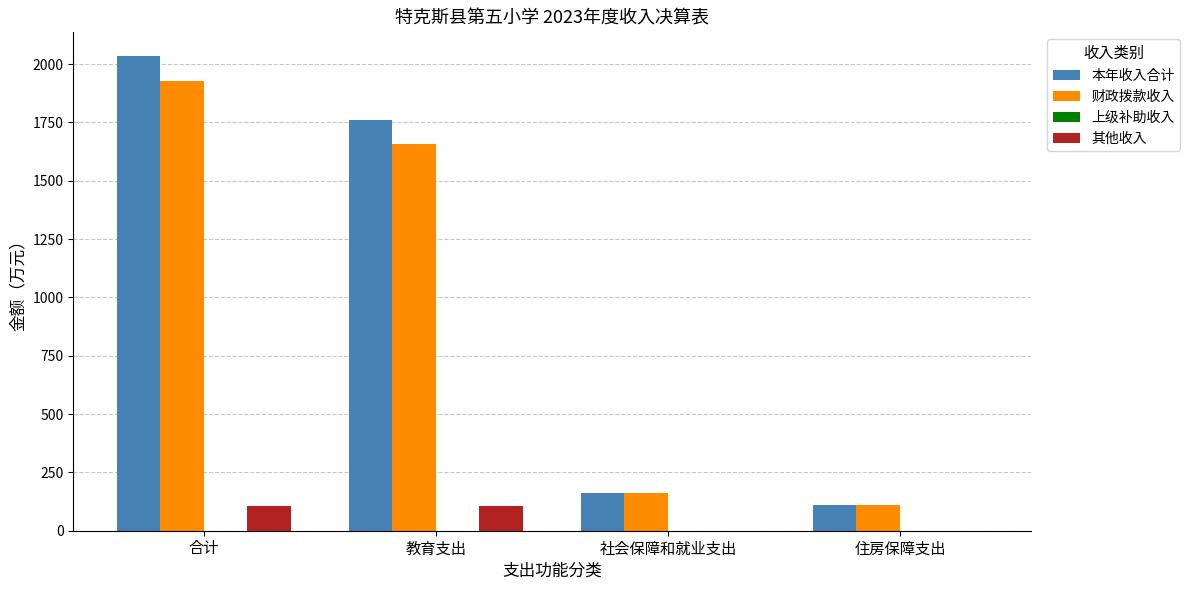

What is the average value of the 本年收入合计 series?

1017.3